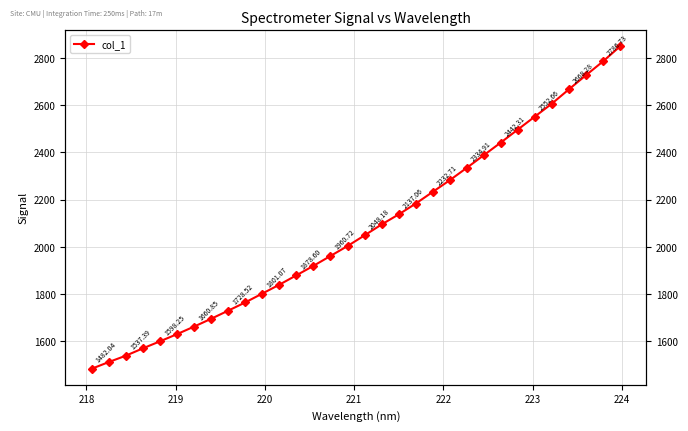

How many data points are above 2048?

16